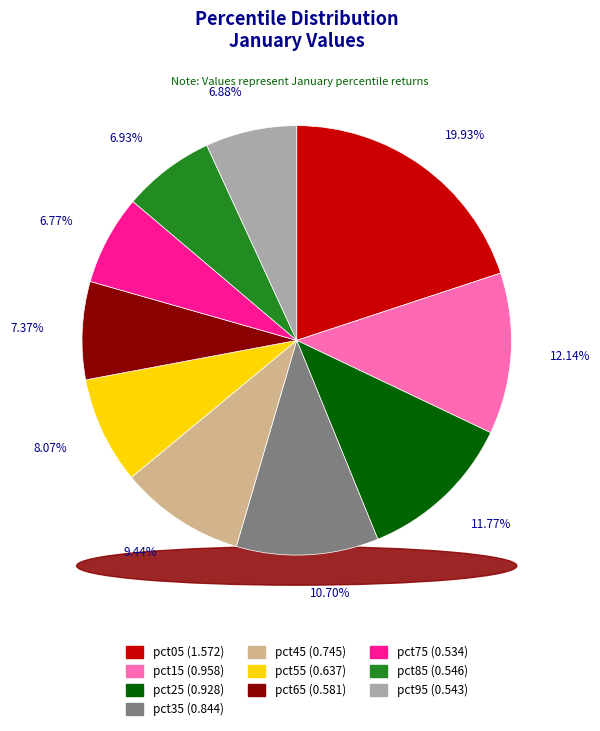

Does pct25 account for over 50% of the chart?

No